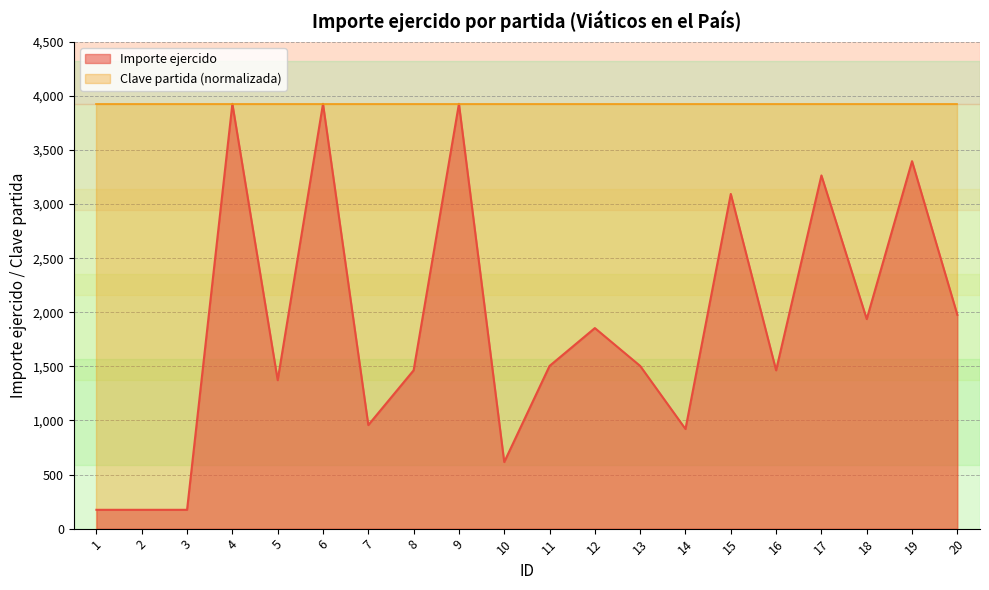

Rank the categories by value from highest to lowest.

4, 6, 9, 19, 17, 15, 20, 18, 12, 11, 13, 16, 8, 5, 7, 14, 10, 1, 2, 3